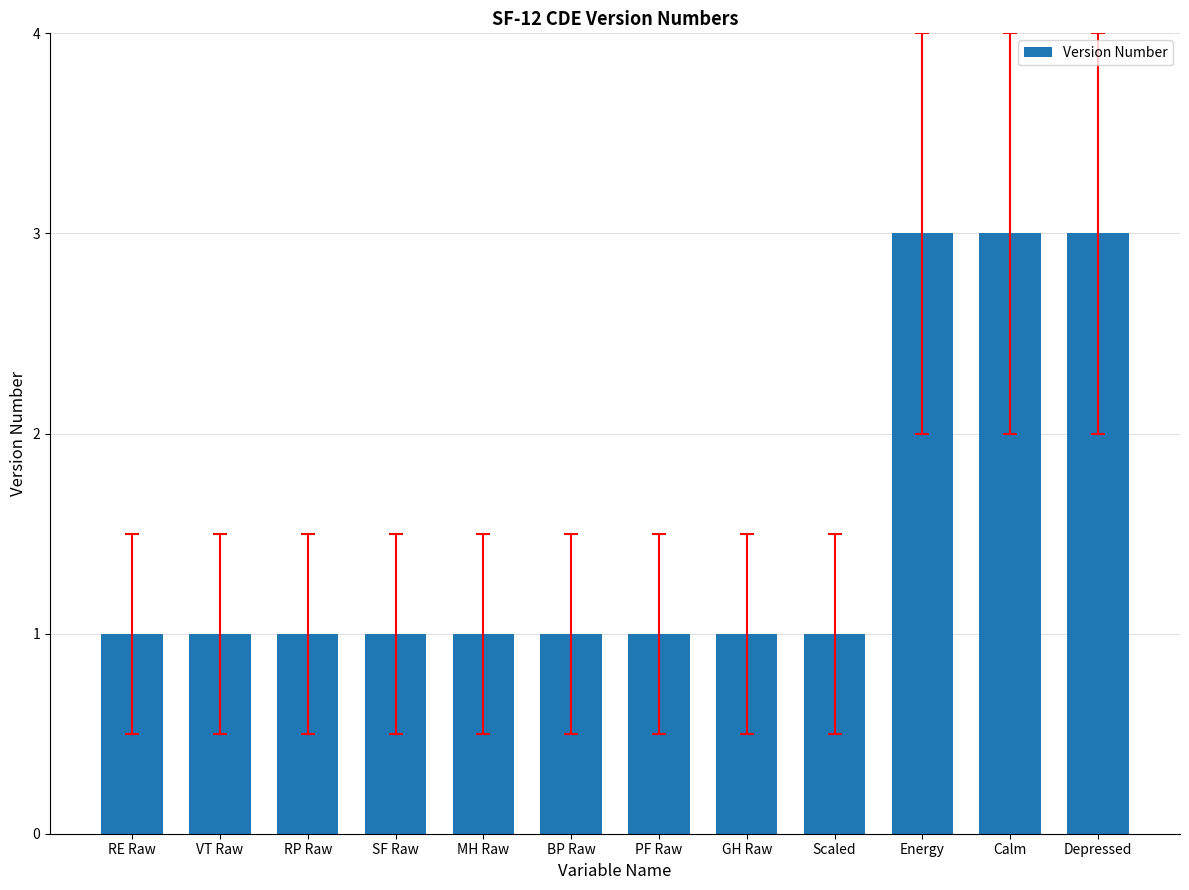

What is the greatest value displayed?

3